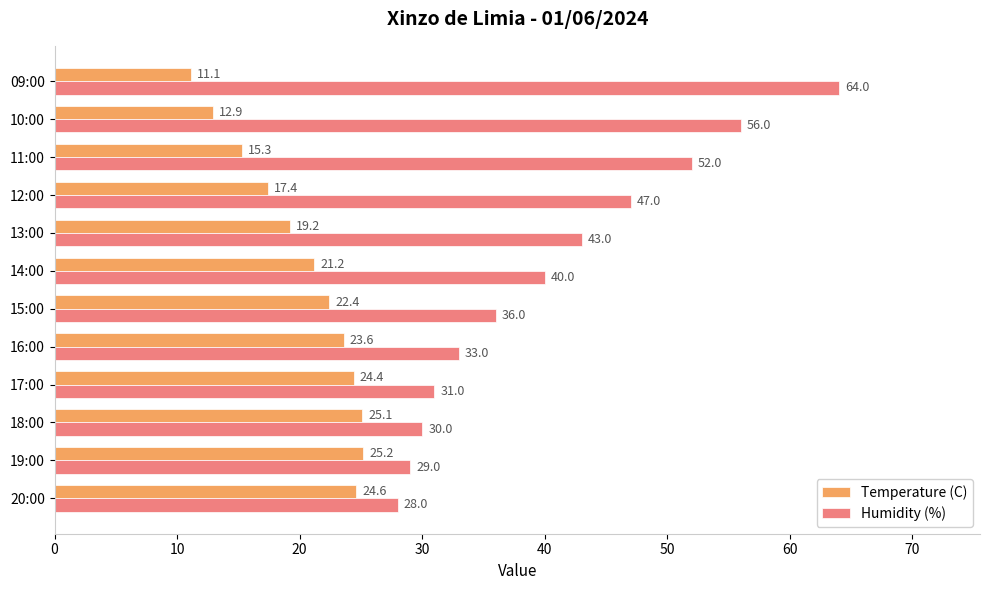

The value of Humidity (%) at 15:00 is 36.0. True or false?

True